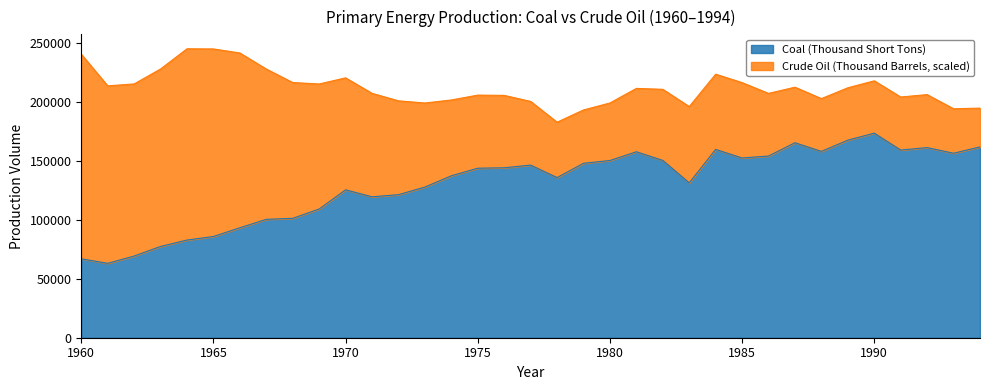

What is the change in value from 1990 to 1993?

-17023